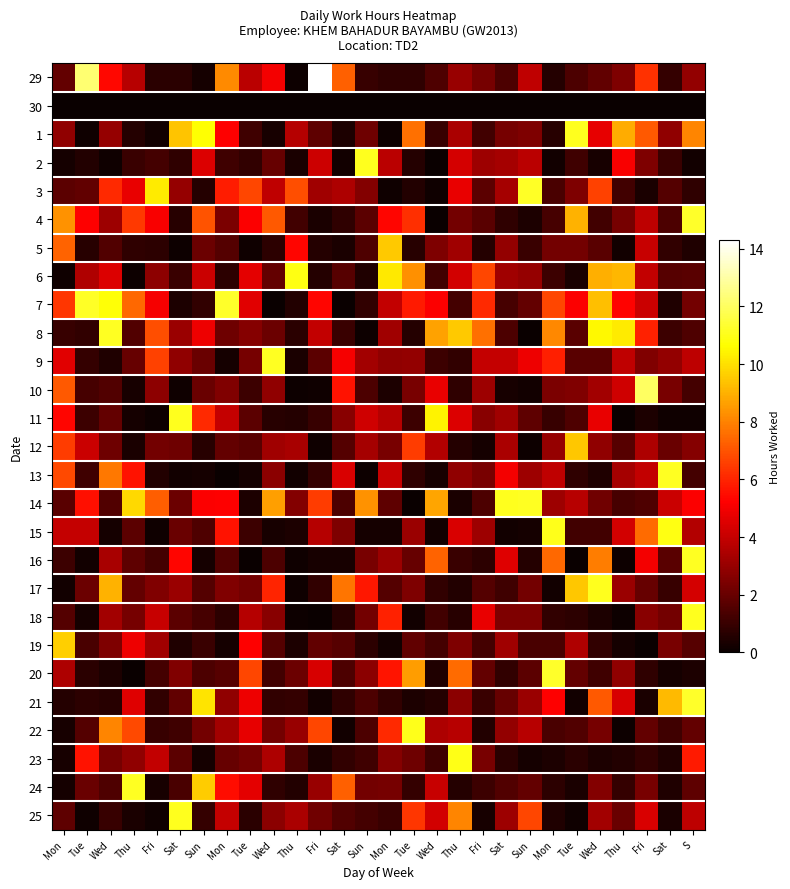

Reading left to right, list all the values displayed in this chart.

29: Mon=1.9	Tue=12.3	Wed=5.4	Thu=3.7	Fri=0.7	Sat=0.7	Sun=0.2	Mon=8.2	Tue=3.7	Wed=5.0	Thu=0.1	Fri=14.3	Sat=7.3	Sun=1.0	Mon=0.8	Tue=0.8	Wed=1.5	Thu=3.0	Fri=2.3	Sat=1.4	Sun=3.9	Mon=0.6	Tue=1.4	Wed=1.9	Thu=2.5	Fri=6.3	Sat=0.9	S=2.9
30: Mon=0.0	Tue=0.0	Wed=0.0	Thu=0.0	Fri=0.0	Sat=0.0	Sun=0.0	Mon=0.0	Tue=0.0	Wed=0.0	Thu=0.0	Fri=0.0	Sat=0.0	Sun=0.0	Mon=0.0	Tue=0.0	Wed=0.0	Thu=0.0	Fri=0.0	Sat=0.0	Sun=0.0	Mon=0.0	Tue=0.0	Wed=0.0	Thu=0.0	Fri=0.0	Sat=0.0	S=0.0
1: Mon=2.8	Tue=0.2	Wed=3.0	Thu=0.6	Fri=0.2	Sat=9.4	Sun=10.7	Mon=5.2	Tue=1.2	Wed=0.3	Thu=3.7	Fri=1.8	Sat=0.4	Sun=2.2	Mon=0.1	Tue=7.6	Wed=0.9	Thu=3.4	Fri=1.2	Sat=2.3	Sun=2.5	Mon=0.6	Tue=11.1	Wed=4.7	Thu=8.9	Fri=7.1	Sat=2.9	S=8.1
2: Mon=0.2	Tue=0.6	Wed=0.1	Thu=1.0	Fri=1.3	Sat=0.8	Sun=4.5	Mon=1.1	Tue=0.8	Wed=2.0	Thu=0.4	Fri=4.1	Sat=0.2	Sun=11.1	Mon=3.8	Tue=0.6	Wed=0.0	Thu=4.3	Fri=3.1	Sat=3.3	Sun=3.8	Mon=0.2	Tue=1.1	Wed=0.3	Thu=5.1	Fri=2.5	Sat=1.0	S=0.2
3: Mon=1.7	Tue=1.8	Wed=6.1	Thu=4.8	Fri=10.2	Sat=3.0	Sun=0.6	Mon=5.9	Tue=6.7	Wed=3.9	Thu=6.9	Fri=3.2	Sat=3.5	Sun=2.6	Mon=0.1	Tue=0.5	Wed=0.1	Thu=4.7	Fri=1.8	Sat=3.3	Sun=11.2	Mon=1.3	Tue=2.5	Wed=6.6	Thu=1.2	Fri=0.4	Sat=1.6	S=0.8
4: Mon=8.3	Tue=5.2	Wed=3.2	Thu=6.5	Fri=5.1	Sat=0.6	Sun=7.0	Mon=2.4	Tue=5.2	Wed=7.1	Thu=1.2	Fri=0.4	Sat=0.8	Sun=1.8	Mon=5.4	Tue=6.2	Wed=0.0	Thu=2.2	Fri=1.7	Sat=0.8	Sun=0.4	Mon=1.3	Tue=9.0	Wed=1.2	Thu=2.3	Fri=3.8	Sat=1.4	S=11.2
5: Mon=7.4	Tue=0.6	Wed=1.5	Thu=0.8	Fri=0.8	Sat=0.1	Sun=2.1	Mon=1.6	Tue=0.1	Wed=0.7	Thu=5.4	Fri=0.6	Sat=0.4	Sun=1.5	Mon=9.5	Tue=0.6	Wed=2.5	Thu=3.2	Fri=0.6	Sat=2.9	Sun=1.0	Mon=2.2	Tue=2.2	Wed=1.7	Thu=0.2	Fri=4.0	Sat=0.9	S=0.5
6: Mon=0.2	Tue=3.5	Wed=4.5	Thu=0.1	Fri=2.8	Sat=1.0	Sun=4.1	Mon=0.8	Tue=4.6	Wed=1.9	Thu=10.9	Fri=0.6	Sat=1.6	Sun=0.5	Mon=10.2	Tue=8.3	Wed=1.2	Thu=4.3	Fri=6.7	Sat=3.2	Sun=3.0	Mon=1.1	Tue=0.4	Wed=9.0	Thu=9.1	Fri=4.0	Sat=1.6	S=1.7
7: Mon=6.4	Tue=11.2	Wed=10.7	Thu=7.4	Fri=5.1	Sat=0.4	Sun=0.9	Mon=11.2	Tue=4.6	Wed=0.0	Thu=0.5	Fri=5.4	Sat=0.0	Sun=0.9	Mon=3.9	Tue=5.8	Wed=5.2	Thu=1.2	Fri=6.1	Sat=1.3	Sun=1.9	Mon=6.7	Tue=5.2	Wed=9.3	Thu=5.3	Fri=4.1	Sat=0.5	S=2.3
8: Mon=1.0	Tue=0.9	Wed=11.2	Thu=1.5	Fri=6.9	Sat=3.1	Sun=4.9	Mon=2.2	Tue=2.7	Wed=2.1	Thu=0.7	Fri=4.0	Sat=1.0	Sun=0.1	Mon=3.2	Tue=0.6	Wed=8.7	Thu=9.5	Fri=7.6	Sat=1.4	Sun=0.0	Mon=8.1	Tue=1.7	Wed=10.5	Thu=10.2	Fri=5.9	Sat=1.1	S=1.5
9: Mon=4.6	Tue=0.9	Wed=0.4	Thu=2.0	Fri=6.6	Sat=2.9	Sun=2.0	Mon=0.2	Tue=2.3	Wed=11.1	Thu=0.4	Fri=1.8	Sat=5.1	Sun=3.3	Mon=2.9	Tue=2.9	Wed=1.1	Thu=0.8	Fri=4.0	Sat=4.0	Sun=4.9	Mon=5.9	Tue=1.7	Wed=1.7	Thu=3.9	Fri=2.5	Sat=2.9	S=3.8
10: Mon=7.1	Tue=1.3	Wed=1.5	Thu=0.3	Fri=2.8	Sat=0.1	Sun=2.0	Mon=2.5	Tue=1.1	Wed=2.9	Thu=0.1	Fri=0.1	Sat=5.6	Sun=1.4	Mon=0.4	Tue=2.4	Wed=4.8	Thu=0.8	Fri=3.2	Sat=0.3	Sun=0.2	Mon=2.5	Tue=2.5	Wed=3.3	Thu=4.2	Fri=12.0	Sat=2.3	S=1.3
11: Mon=5.3	Tue=1.1	Wed=1.9	Thu=0.3	Fri=0.1	Sat=11.1	Sun=6.1	Mon=4.0	Tue=1.8	Wed=0.6	Thu=0.6	Fri=1.0	Sat=2.7	Sun=4.2	Mon=3.6	Tue=1.1	Wed=10.4	Thu=4.5	Fri=2.7	Sat=3.2	Sun=1.8	Mon=1.0	Tue=1.5	Wed=4.8	Thu=0.0	Fri=0.4	Sat=0.2	S=0.1
12: Mon=6.5	Tue=4.1	Wed=2.2	Thu=0.3	Fri=2.3	Sat=2.2	Sun=0.6	Mon=1.9	Tue=1.7	Wed=3.2	Thu=3.4	Fri=0.2	Sat=1.6	Sun=3.3	Mon=2.4	Tue=6.5	Wed=3.6	Thu=0.6	Fri=0.2	Sat=3.5	Sun=0.1	Mon=3.0	Tue=9.5	Wed=2.9	Thu=1.7	Fri=3.5	Sat=2.1	S=2.7
13: Mon=6.8	Tue=1.2	Wed=7.8	Thu=5.6	Fri=0.5	Sat=0.2	Sun=0.3	Mon=0.0	Tue=0.2	Wed=2.7	Thu=0.2	Fri=0.9	Sat=4.5	Sun=0.1	Mon=4.0	Tue=0.8	Wed=0.3	Thu=2.9	Fri=2.4	Sat=5.0	Sun=3.2	Mon=3.9	Tue=0.8	Wed=0.5	Thu=3.3	Fri=3.9	Sat=11.1	S=1.3
14: Mon=1.7	Tue=5.5	Wed=1.5	Thu=9.9	Fri=7.2	Sat=2.1	Sun=5.1	Mon=5.2	Tue=0.4	Wed=8.6	Thu=2.6	Fri=6.5	Sat=1.4	Sun=8.4	Mon=1.8	Tue=0.0	Wed=8.7	Thu=0.4	Fri=1.4	Sat=11.1	Sun=11.1	Mon=3.2	Tue=3.7	Wed=2.2	Thu=1.3	Fri=1.5	Sat=4.1	S=5.2
15: Mon=4.0	Tue=4.0	Wed=0.2	Thu=1.7	Fri=0.2	Sat=2.0	Sun=1.5	Mon=5.6	Tue=1.1	Wed=0.3	Thu=0.4	Fri=3.7	Sat=2.5	Sun=0.3	Mon=0.2	Tue=3.1	Wed=0.2	Thu=4.4	Fri=3.1	Sat=0.2	Sun=0.2	Mon=11.1	Tue=1.2	Wed=1.2	Thu=4.3	Fri=7.5	Sat=10.9	S=3.6
16: Mon=1.1	Tue=0.2	Wed=3.4	Thu=1.8	Fri=1.2	Sat=5.3	Sun=0.3	Mon=1.5	Tue=0.0	Wed=1.4	Thu=0.1	Fri=0.3	Sat=0.3	Sun=2.4	Mon=3.1	Tue=2.0	Wed=7.4	Thu=1.1	Fri=0.8	Sat=4.6	Sun=0.6	Mon=7.4	Tue=0.0	Wed=7.9	Thu=0.1	Fri=5.0	Sat=1.7	S=11.2
17: Mon=0.2	Tue=2.1	Wed=9.0	Thu=1.9	Fri=2.6	Sat=3.1	Sun=1.6	Mon=2.5	Tue=2.3	Wed=6.0	Thu=0.1	Fri=0.9	Sat=7.8	Sun=5.7	Mon=1.6	Tue=2.5	Wed=0.8	Thu=0.5	Fri=1.6	Sat=1.1	Sun=2.3	Mon=0.2	Tue=9.5	Wed=11.1	Thu=3.1	Fri=2.0	Sat=1.0	S=4.3
18: Mon=1.6	Tue=0.2	Wed=3.3	Thu=2.3	Fri=4.1	Sat=1.8	Sun=1.3	Mon=0.7	Tue=3.7	Wed=2.7	Thu=0.1	Fri=0.0	Sat=0.6	Sun=2.3	Mon=5.9	Tue=0.2	Wed=1.2	Thu=0.7	Fri=4.8	Sat=2.5	Sun=2.5	Mon=0.9	Tue=0.7	Wed=0.4	Thu=0.1	Fri=2.7	Sat=2.3	S=11.1
19: Mon=9.6	Tue=1.4	Wed=2.5	Thu=4.9	Fri=3.2	Sat=0.5	Sun=1.0	Mon=0.2	Tue=5.2	Wed=1.6	Thu=0.4	Fri=1.9	Sat=1.6	Sun=0.8	Mon=0.2	Tue=1.9	Wed=1.2	Thu=2.5	Fri=1.2	Sat=3.2	Sun=1.4	Mon=1.4	Tue=3.5	Wed=0.9	Thu=0.2	Fri=0.0	Sat=2.4	S=1.6
20: Mon=3.5	Tue=0.7	Wed=0.4	Thu=0.0	Fri=1.2	Sat=2.6	Sun=1.4	Mon=1.6	Tue=6.7	Wed=1.2	Thu=2.1	Fri=4.4	Sat=1.4	Sun=2.8	Mon=5.7	Tue=8.6	Wed=0.5	Thu=7.5	Fri=1.9	Sat=0.9	Sun=1.8	Mon=11.2	Tue=1.9	Wed=1.1	Thu=2.9	Fri=0.8	Sat=0.2	S=0.4
21: Mon=0.6	Tue=0.7	Wed=0.7	Thu=4.5	Fri=0.9	Sat=1.9	Sun=10.1	Mon=2.8	Tue=4.9	Wed=0.8	Thu=0.9	Fri=0.2	Sat=0.8	Sun=1.4	Mon=0.9	Tue=0.4	Wed=0.6	Thu=2.7	Fri=1.0	Sat=2.0	Sun=3.1	Mon=5.2	Tue=0.2	Wed=7.1	Thu=4.4	Fri=0.4	Sat=9.2	S=11.2
22: Mon=0.3	Tue=1.6	Wed=8.0	Thu=6.8	Fri=1.0	Sat=1.2	Sun=2.3	Mon=3.2	Tue=4.7	Wed=2.3	Thu=3.0	Fri=6.7	Sat=0.2	Sun=1.4	Mon=6.1	Tue=11.1	Wed=3.5	Thu=3.7	Fri=0.6	Sat=2.9	Sun=3.7	Mon=1.4	Tue=1.5	Wed=2.3	Thu=0.1	Fri=1.9	Sat=1.2	S=1.9
23: Mon=0.3	Tue=5.6	Wed=2.3	Thu=2.9	Fri=4.0	Sat=1.8	Sun=0.2	Mon=2.0	Tue=2.2	Wed=3.5	Thu=1.4	Fri=0.3	Sat=0.8	Sun=1.1	Mon=2.6	Tue=2.2	Wed=1.1	Thu=10.9	Fri=2.4	Sat=0.7	Sun=0.3	Mon=0.4	Tue=0.7	Wed=0.4	Thu=0.5	Fri=0.9	Sat=0.5	S=5.8
24: Mon=0.2	Tue=2.0	Wed=1.5	Thu=11.1	Fri=0.3	Sat=1.4	Sun=9.6	Mon=5.5	Tue=4.7	Wed=0.8	Thu=0.5	Fri=3.0	Sat=7.3	Sun=2.2	Mon=2.3	Tue=0.9	Wed=4.0	Thu=0.6	Fri=1.1	Sat=1.5	Sun=1.9	Mon=0.8	Tue=0.3	Wed=2.6	Thu=0.9	Fri=2.4	Sat=0.5	S=1.8
25: Mon=1.8	Tue=0.1	Wed=1.0	Thu=0.3	Fri=0.2	Sat=11.1	Sun=0.9	Mon=4.0	Tue=0.7	Wed=2.8	Thu=3.4	Fri=2.2	Sat=1.5	Sun=1.3	Mon=1.0	Tue=6.4	Wed=4.3	Thu=8.1	Fri=0.3	Sat=3.2	Sun=6.7	Mon=0.5	Tue=0.2	Wed=3.3	Thu=2.1	Fri=4.4	Sat=0.4	S=3.8